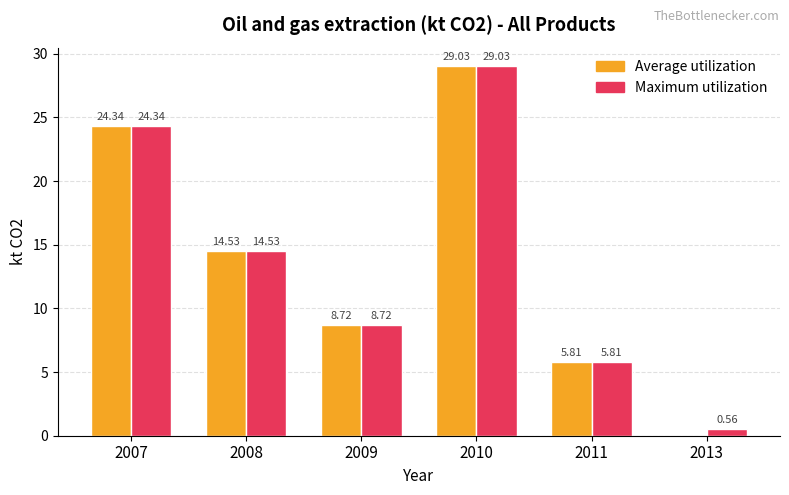

Which series changed the most between 2009 and 2013?

Average utilization